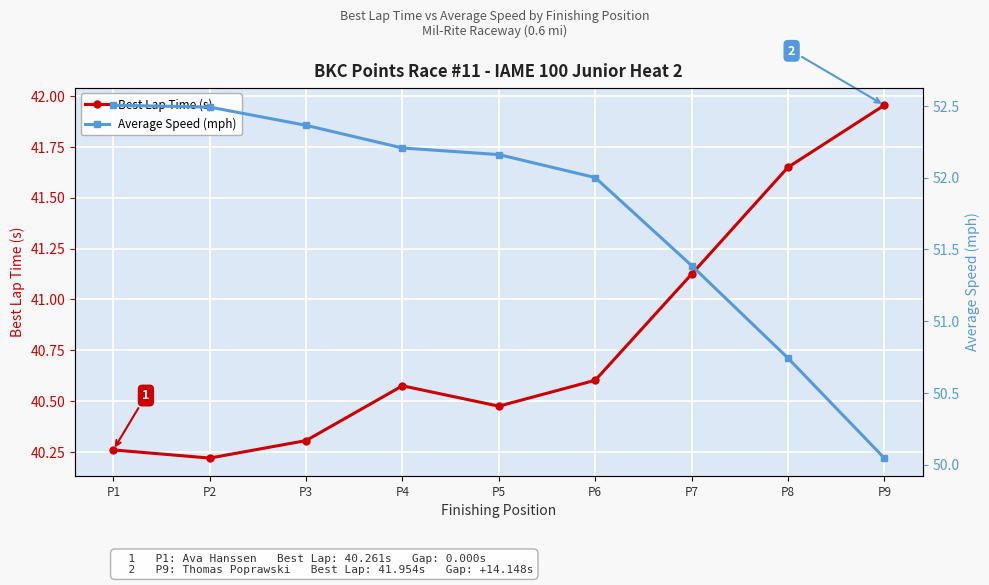

Where does the Average Speed (mph) series first go above 52?

P1